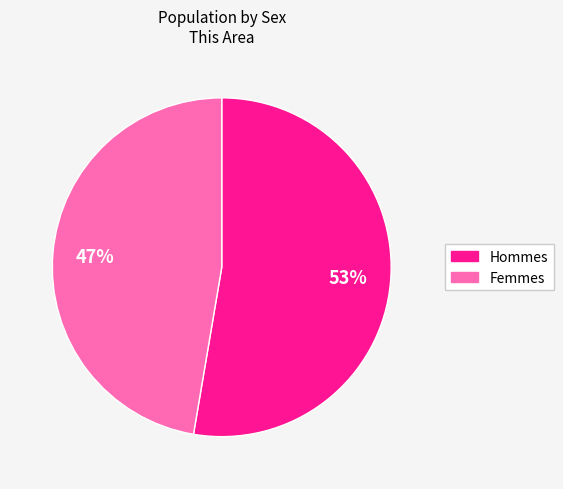

How many slices are in this pie chart?

2